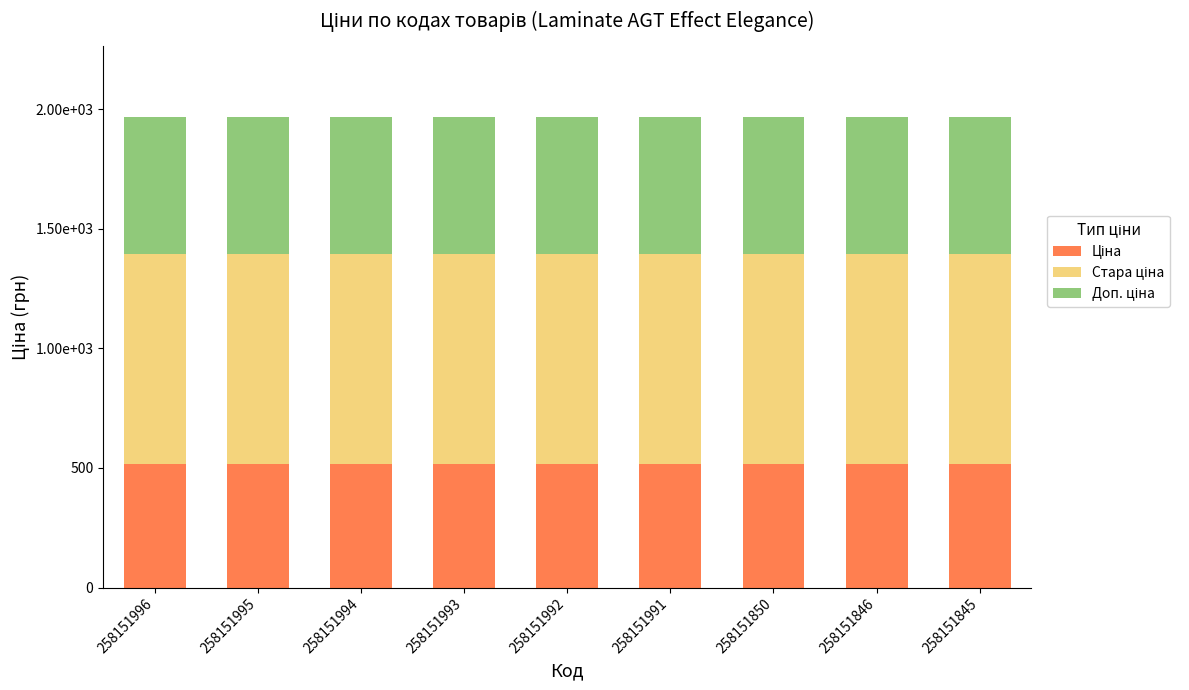

Does the chart contain stacked bars?

Yes